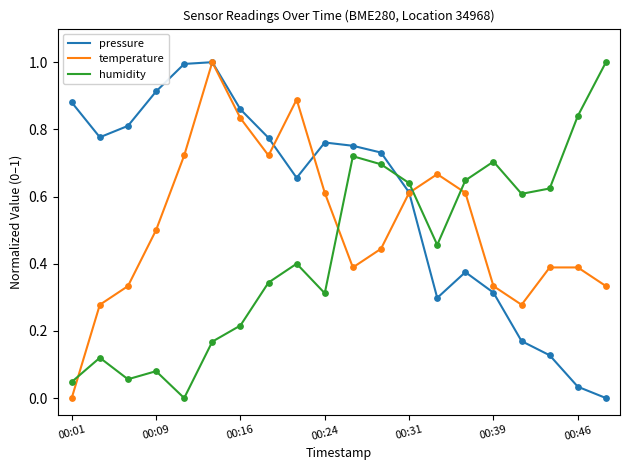

How many intersections are there between pressure and humidity?

1